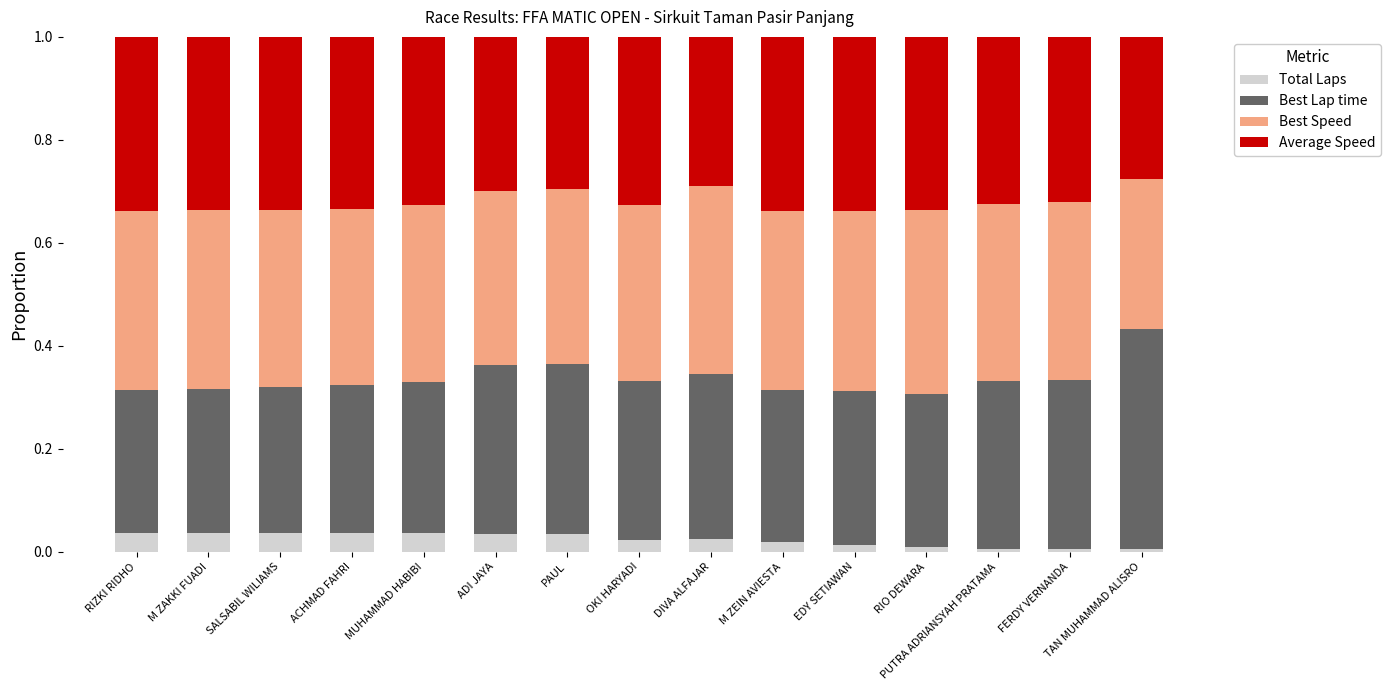

How many bars are there in total?

15